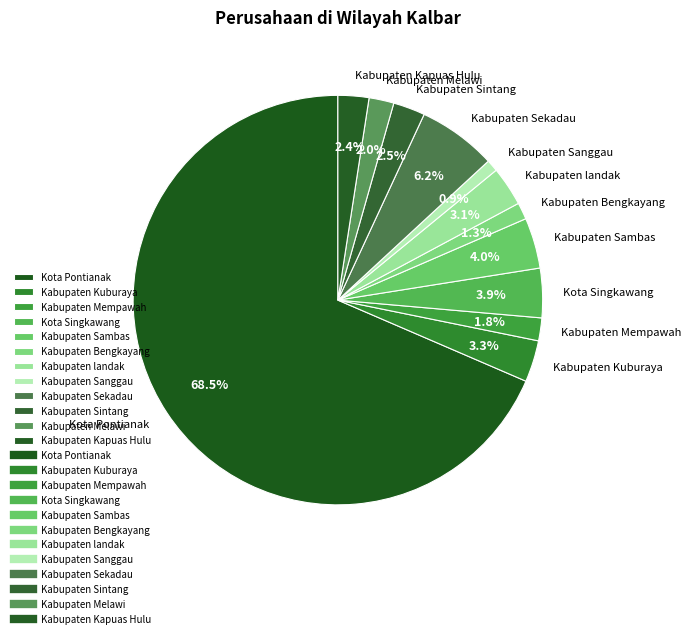

How many slices are in this pie chart?

12